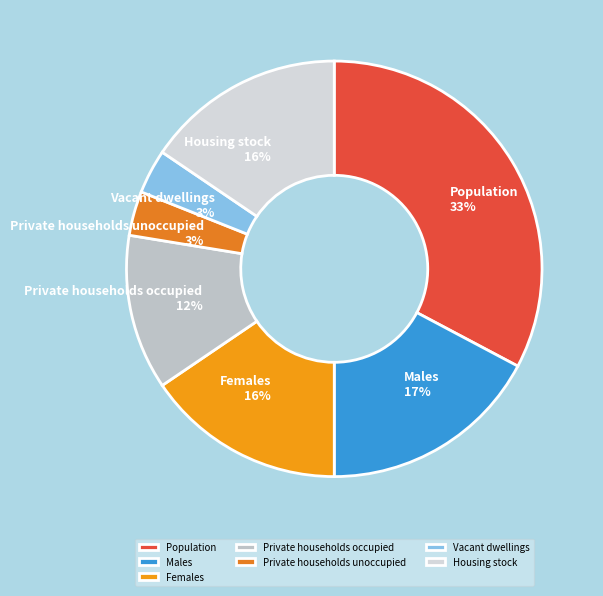

The Females slice represents 6% of the pie. True or false?

False